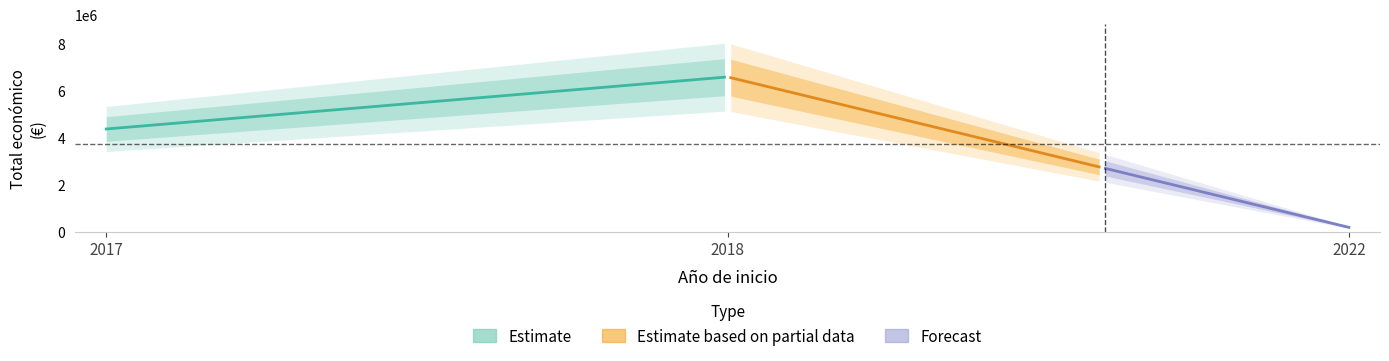

Where does the data first go above 494256?

2017